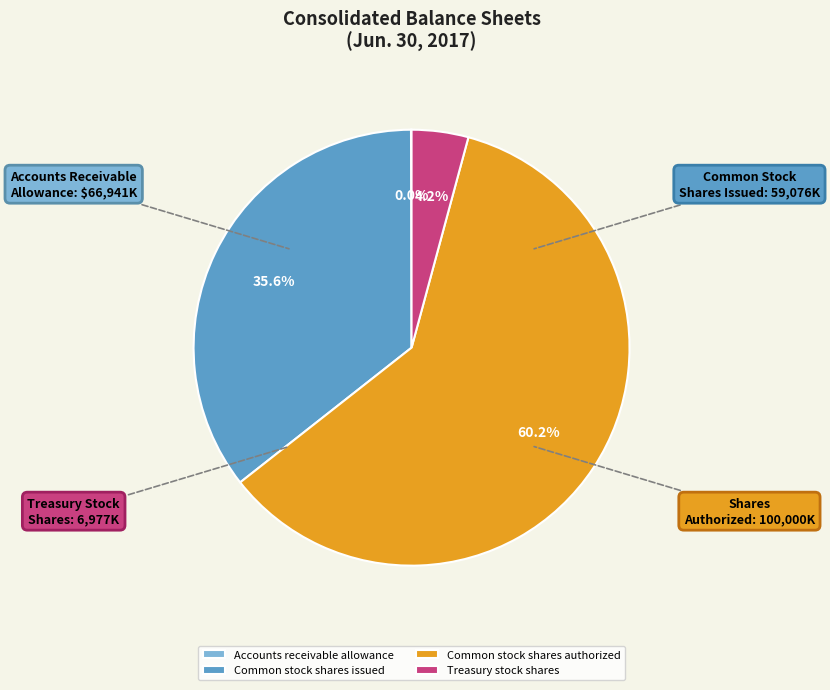

What is the largest slice in the pie chart?

Common stock shares authorized